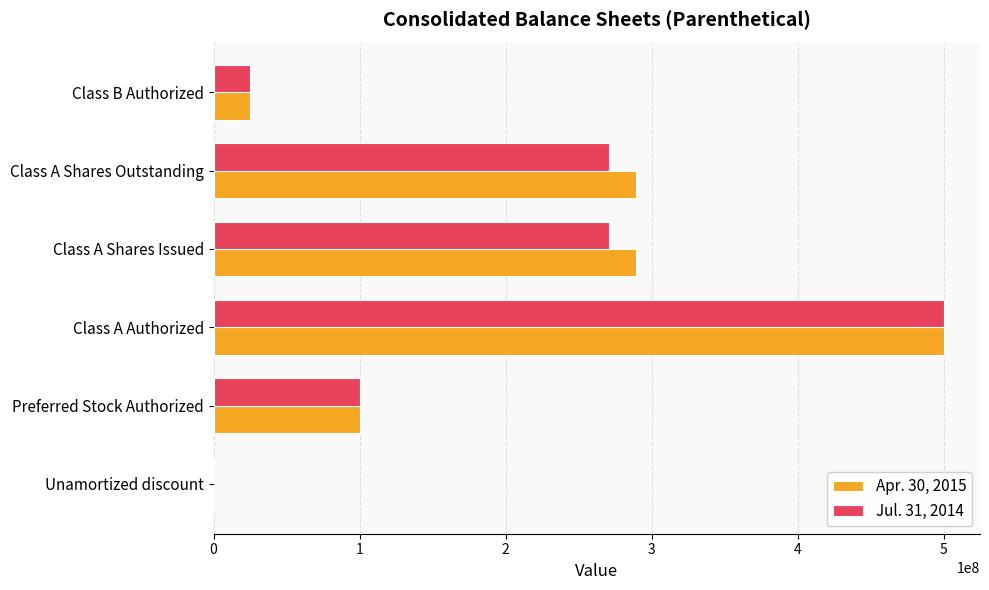

Which category has the highest value in the Jul. 31, 2014 series?

Class A Authorized